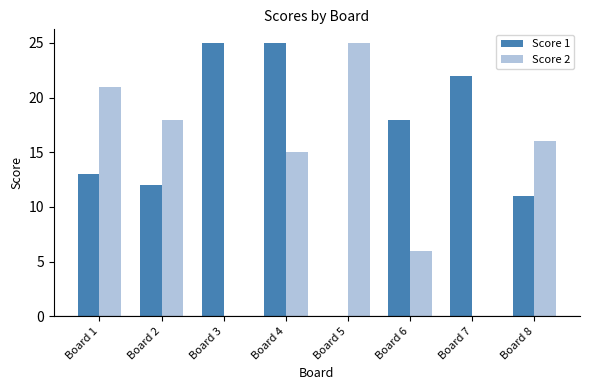

What is the sum of the Score 2 values at Board 7 and Board 1?

21